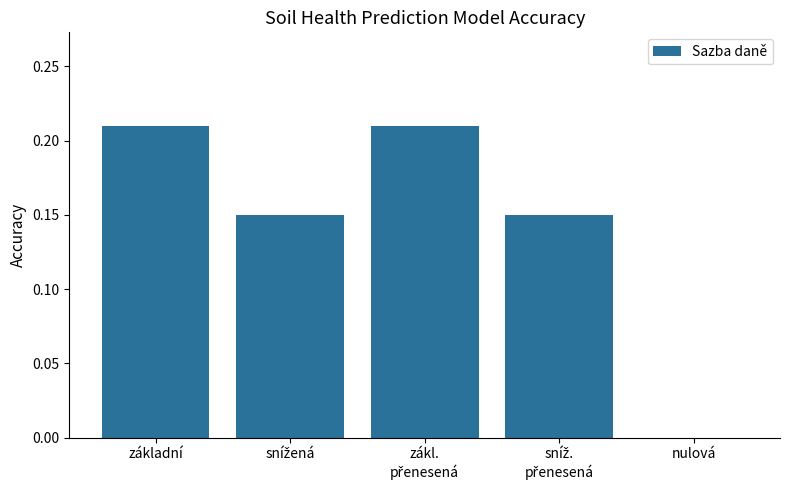

True or false: the data shows 0.1 at nulová.

False